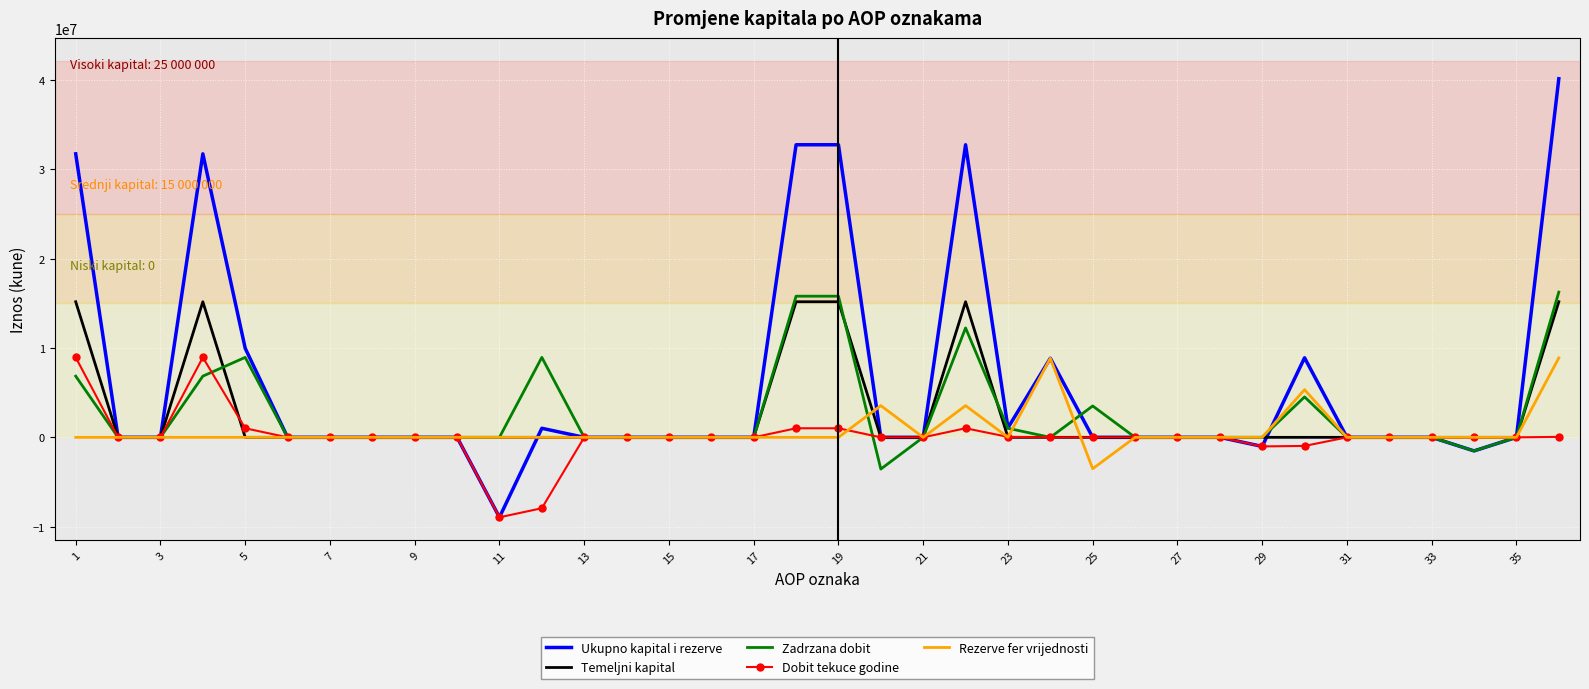

Which series has the largest range (max minus min)?

Ukupno kapital i rezerve